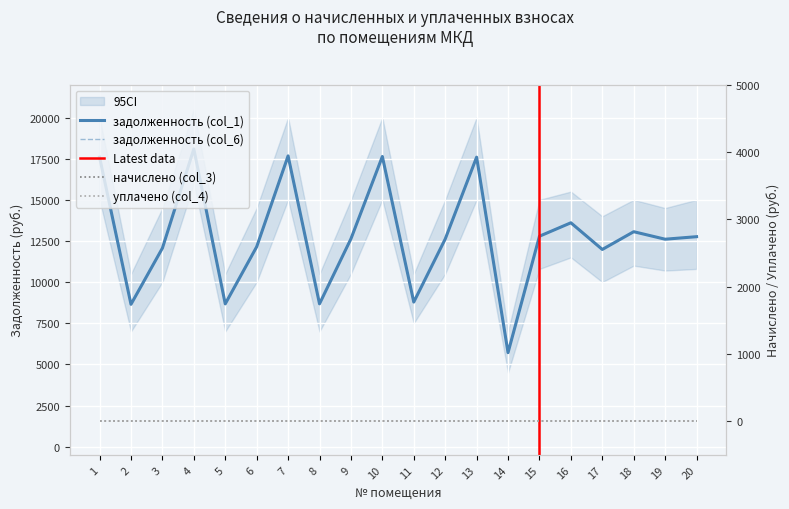

Reading left to right, list all the values displayed in this chart.

задолженность (col_1): 1=17590.7	2=8650.5	3=12062.8	4=18091.7	5=8676.7	6=12145.2	7=17668.4	8=8679.5	9=12628.9	10=17631.2	11=8786.8	12=12614.2	13=17590.7	14=5713.7	15=12787.6	16=13603.6	17=11983.0	18=13061.5	19=12605.3	20=12759.0
задолженность (col_6): 1=17590.7	2=8650.5	3=12062.8	4=18091.7	5=8676.7	6=12145.2	7=17668.4	8=8679.5	9=12628.9	10=17631.2	11=8786.8	12=12614.2	13=17590.7	14=5713.7	15=12787.6	16=13603.6	17=11983.0	18=13061.5	19=12605.3	20=12759.0